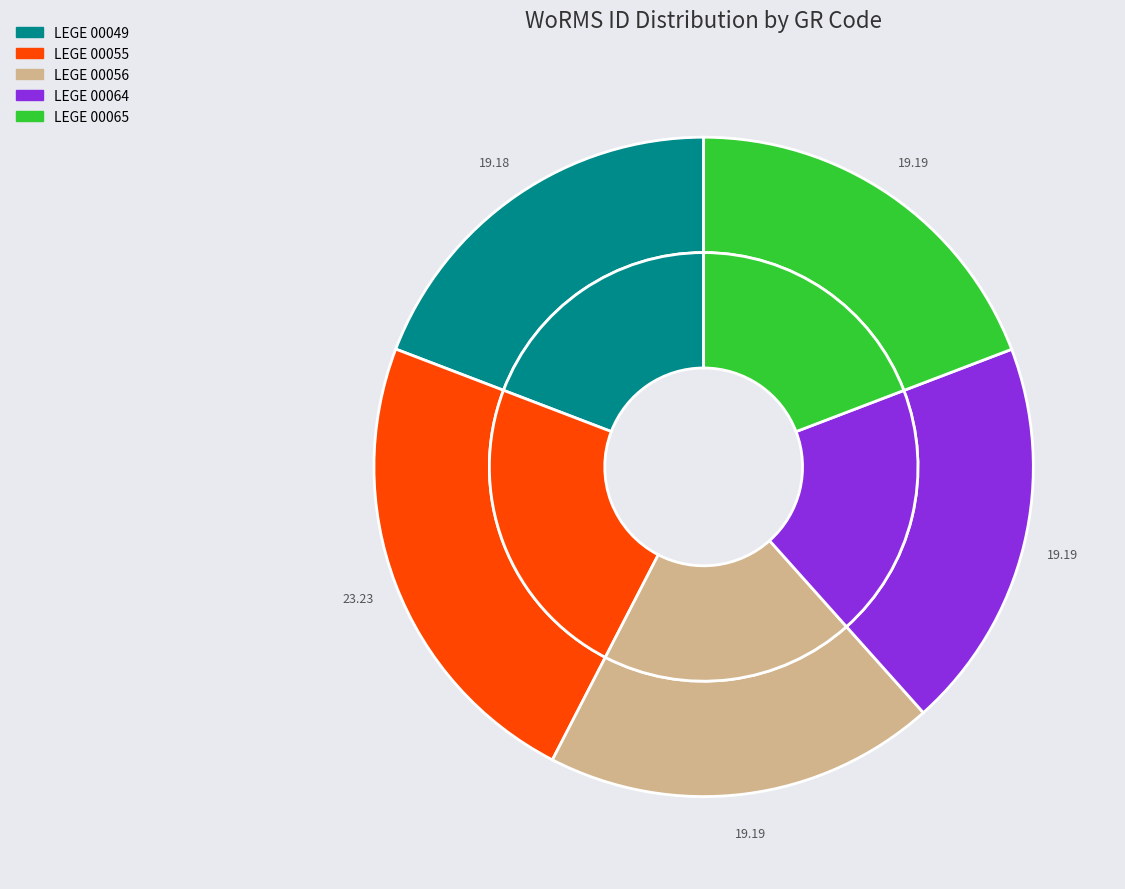

To the nearest percent, what percentage of the pie is LEGE 00049?

19%